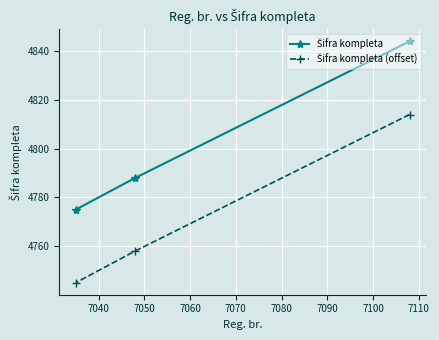

What is the highest value of the Šifra kompleta (offset) series?

4814